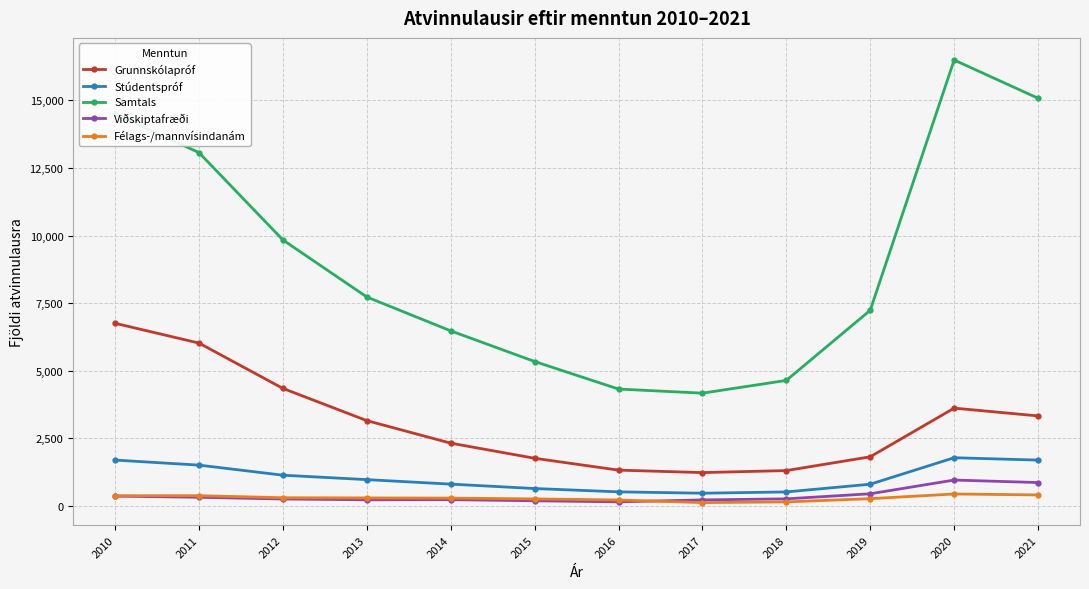

What is the maximum value shown in the chart?

16495.9